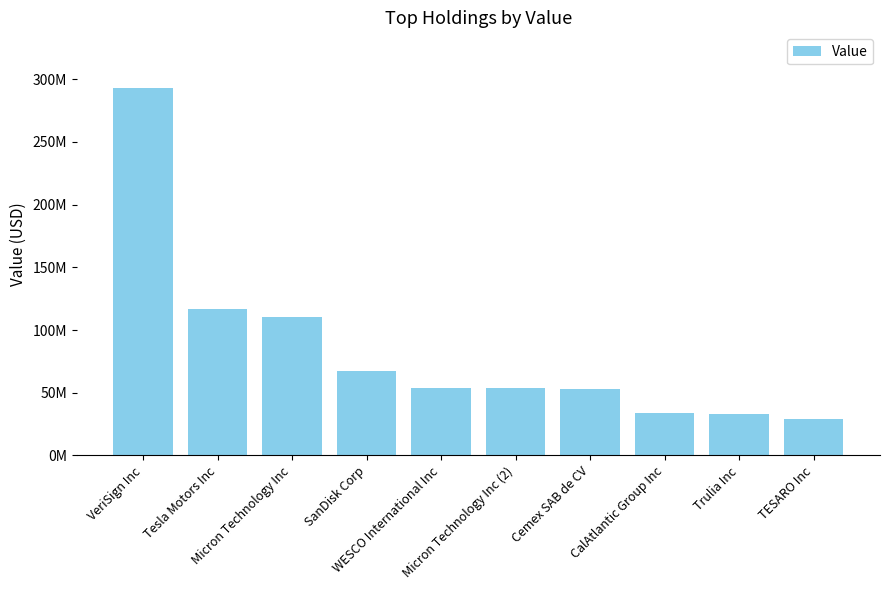

What position from the left is SanDisk Corp?

4